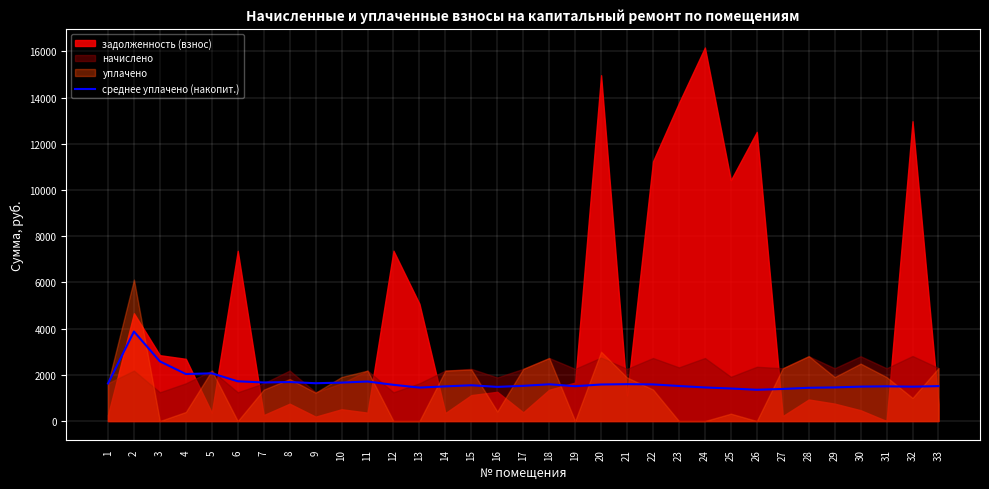

True or false: the data shows 965.9 at 29.

False